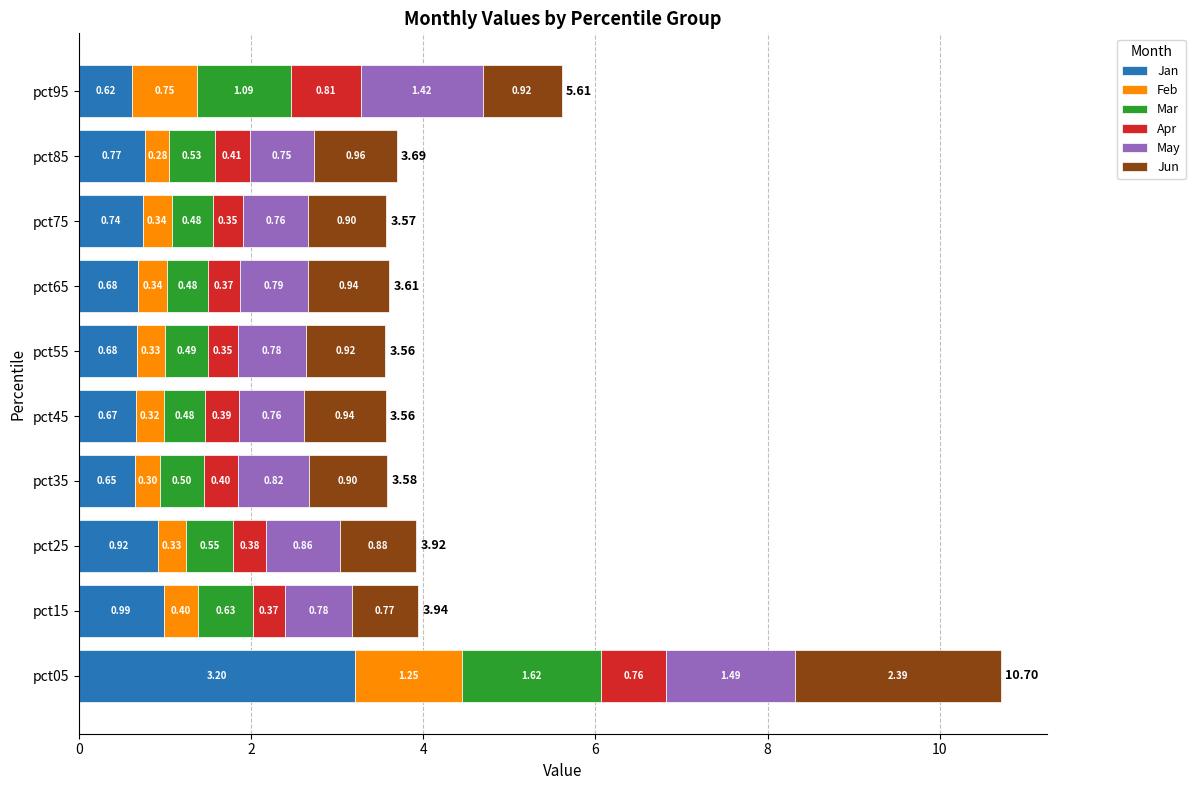

What is the total value across all series at pct75?

3.6